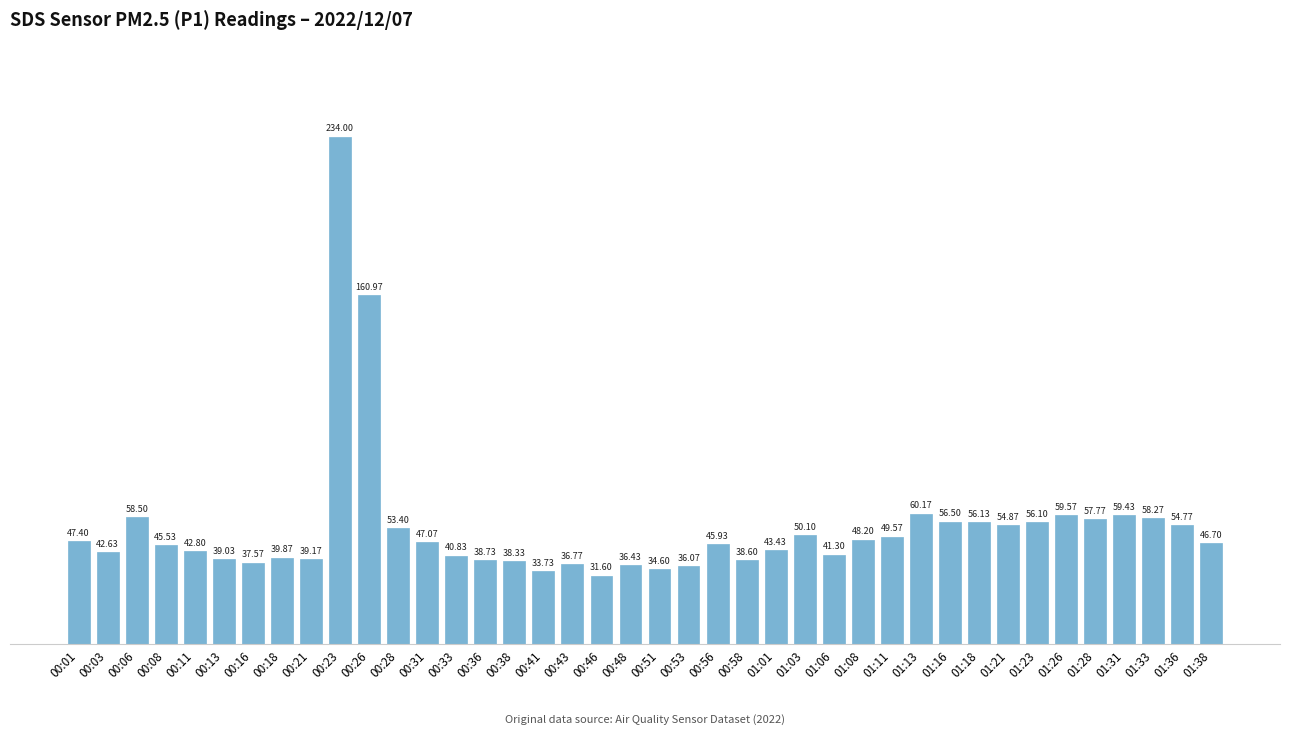

True or false: the data shows 38.6 at 00:58.

True